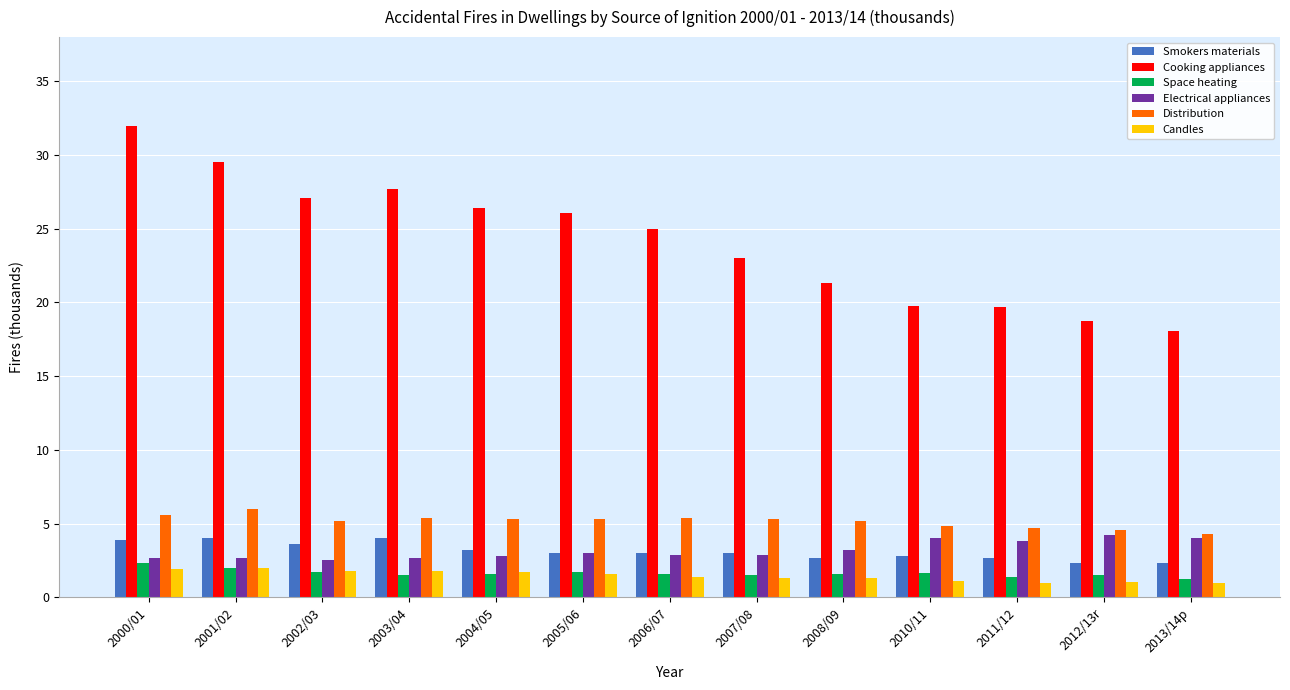

What is the difference between the Space heating values at 2008/09 and 2007/08?

0.1